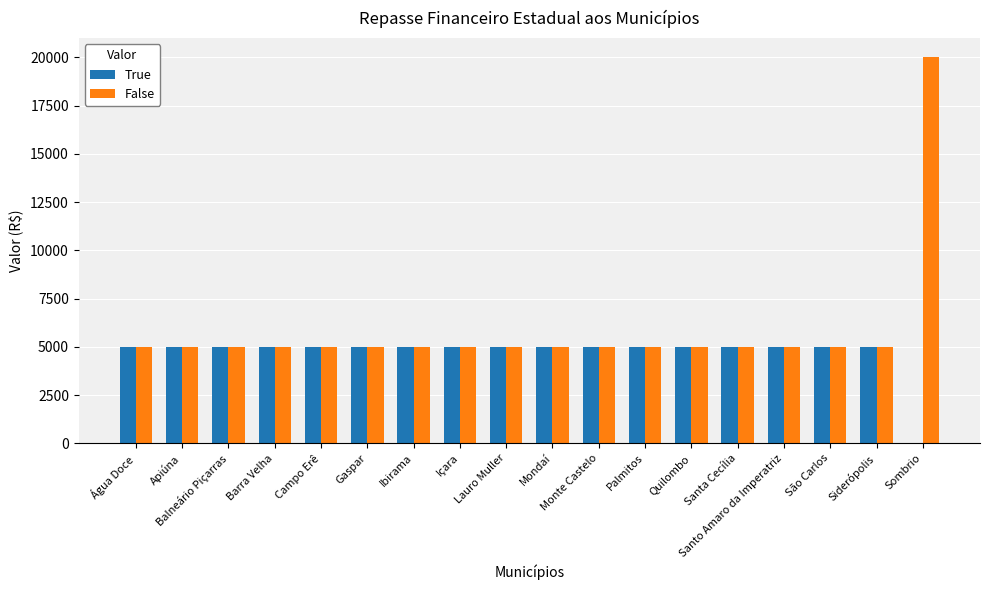

What is the maximum value shown in the chart?

20000